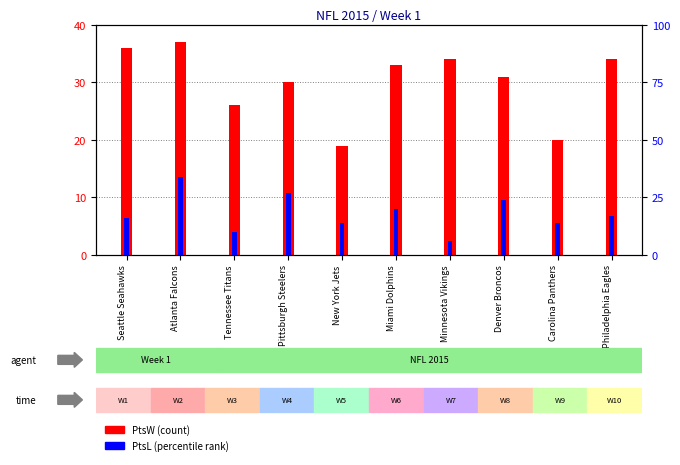

How many data points in PtsW are less than 33?

5